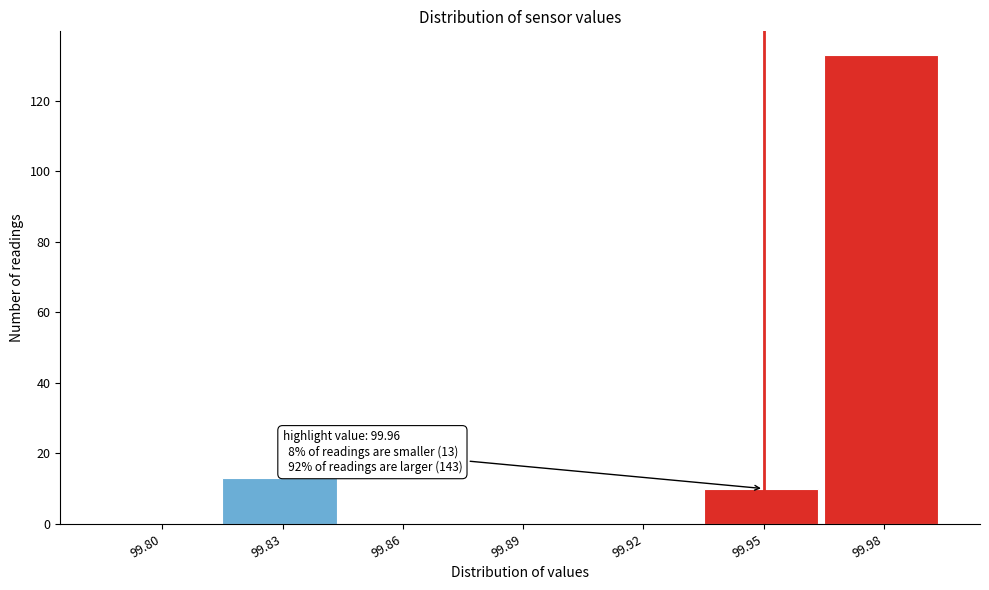

Reading left to right, what are all the values shown in this chart?

99.80=0	99.83=13	99.86=0	99.89=0	99.92=0	99.95=10	99.98=133